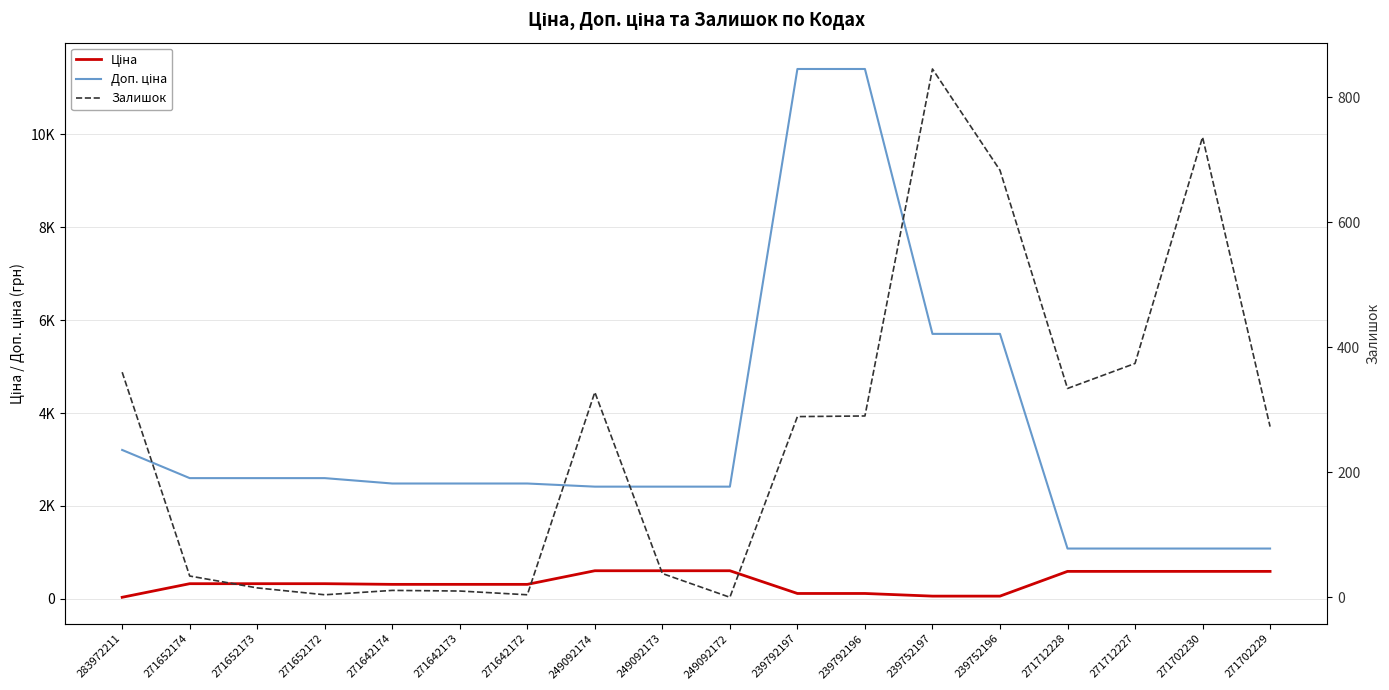

At which category is the sum across all series the highest?

239792196